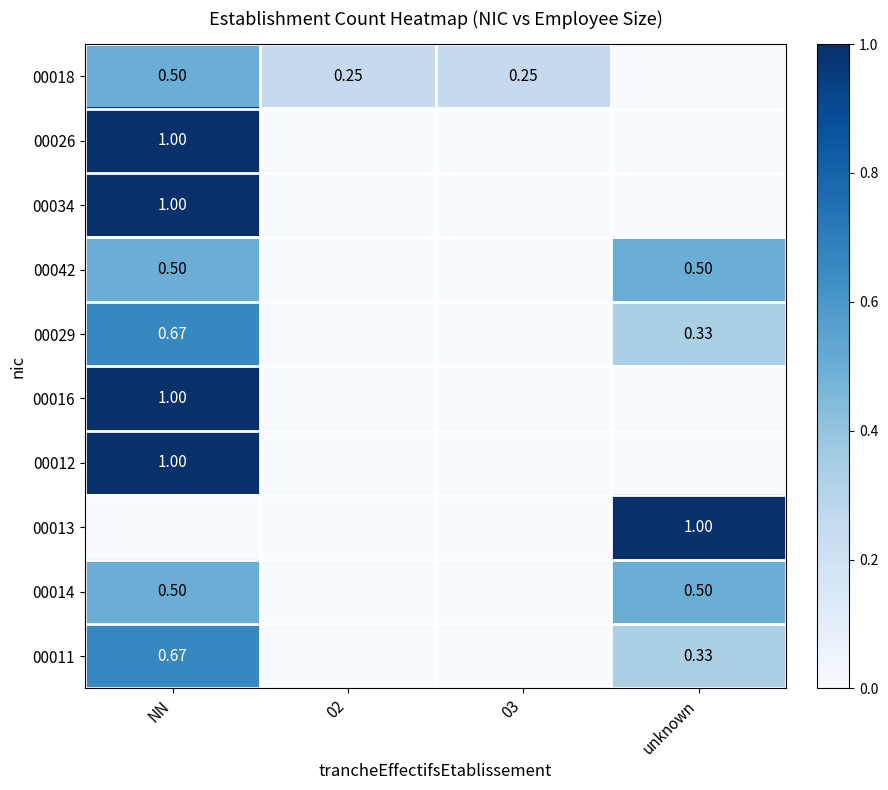

What is the difference between the maximum and minimum values in the 00014 series?

0.5